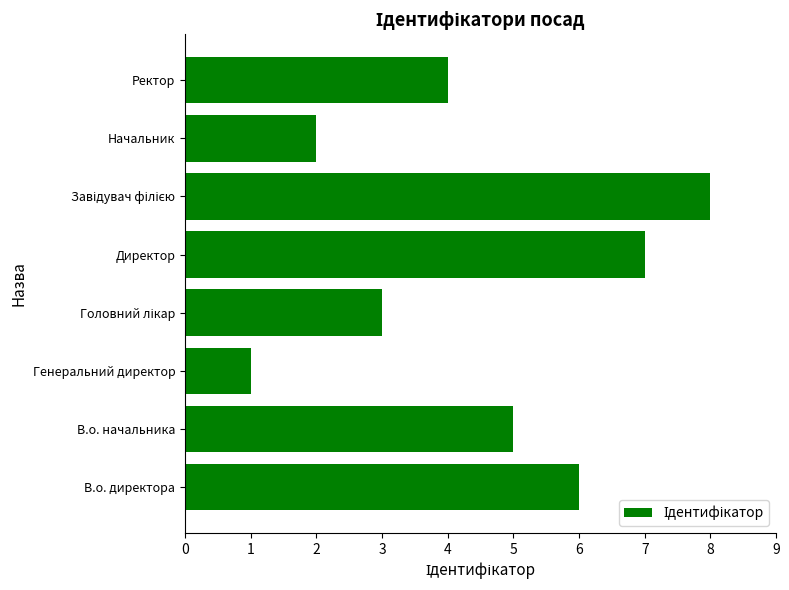

Reading bottom to top, transcribe all the data shown in this chart.

6	5	1	3	7	8	2	4